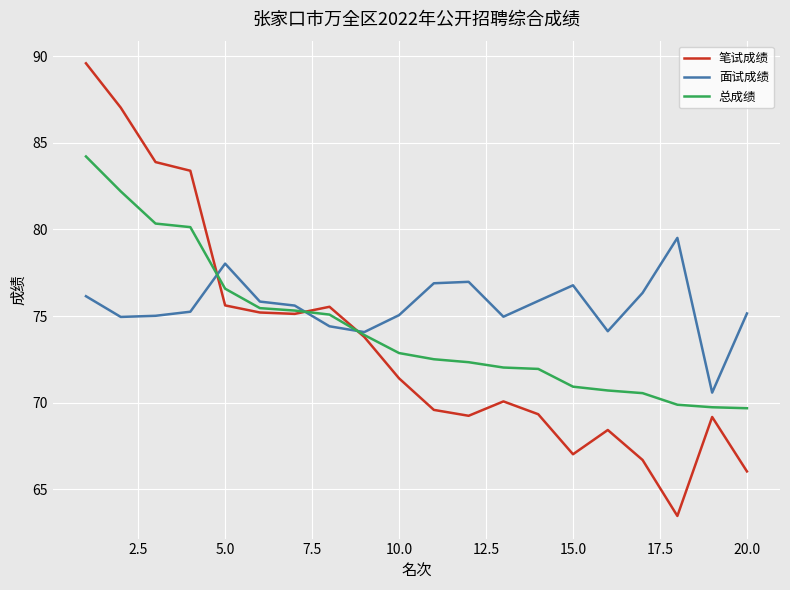

At how many categories does at least one series exceed 67?

20